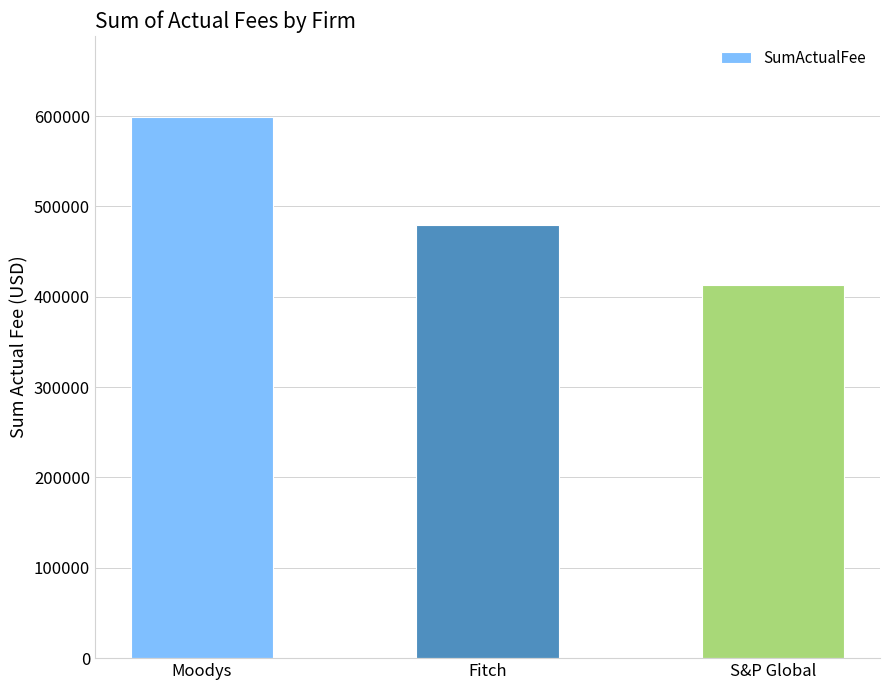

How many bars are there in total?

3